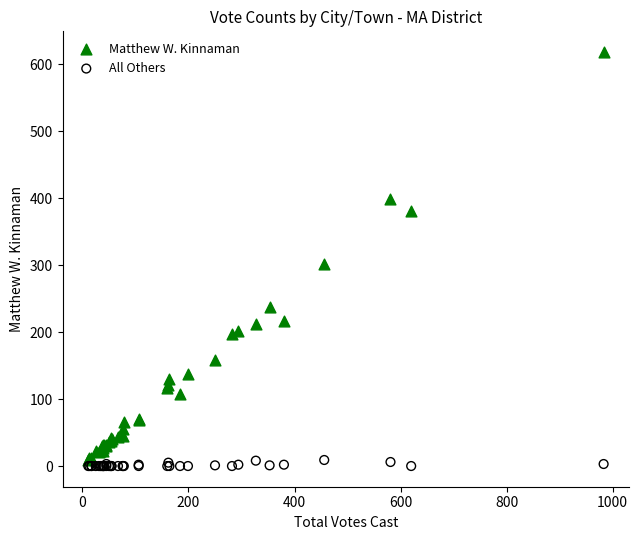

In the Matthew W. Kinnaman series, what Y value is closest to 313?

302